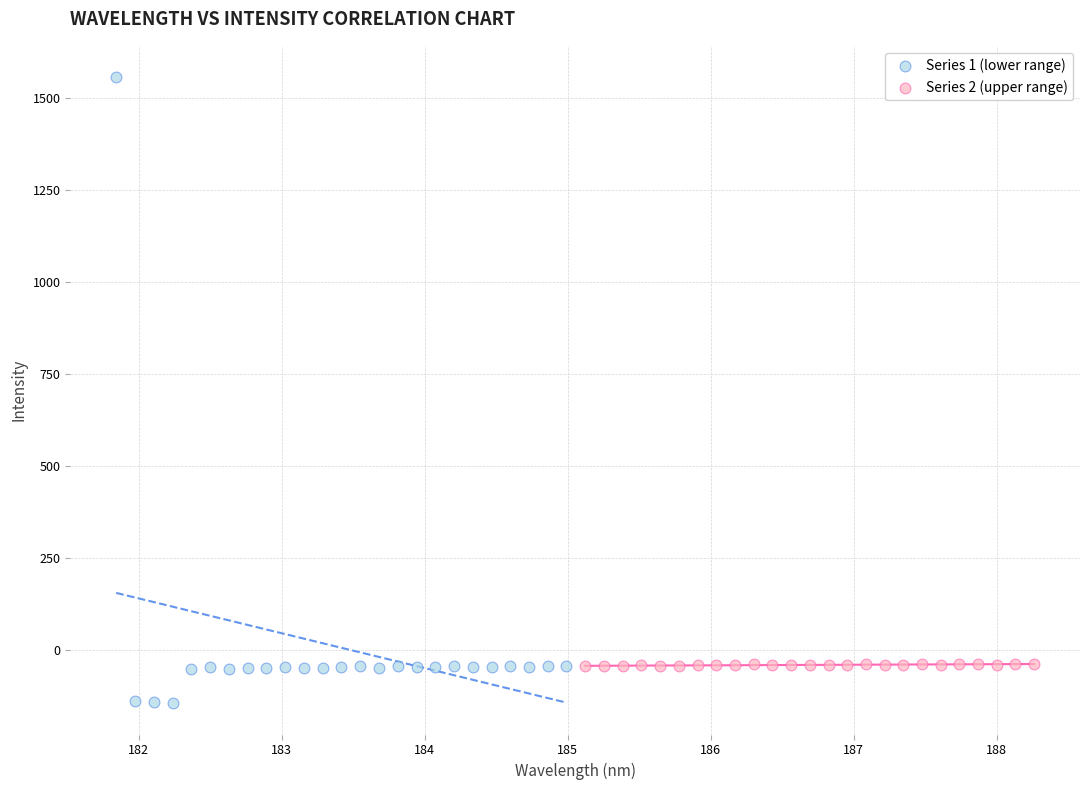

Which series contains the highest Y value?

Series 1 (lower range)